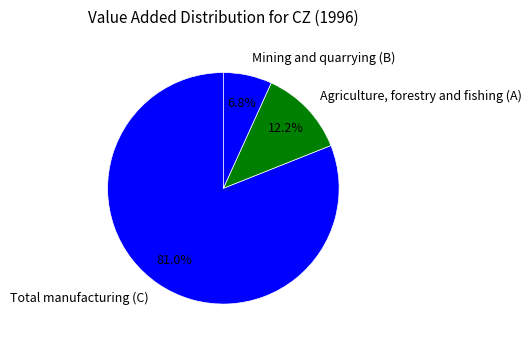

Which slice is the largest?

Total manufacturing (C)